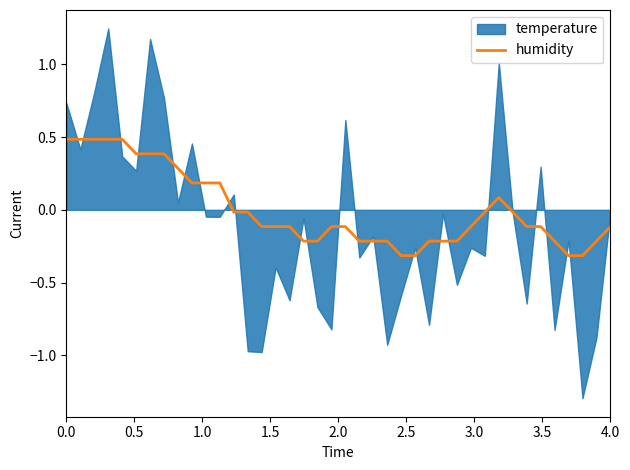

What is the maximum value for humidity?

0.5